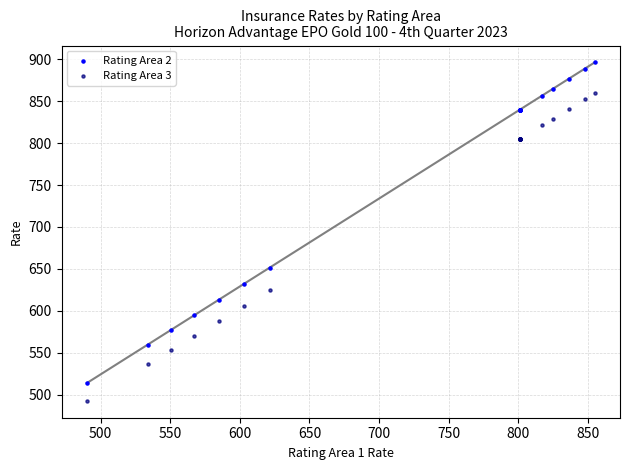

Which series contains the highest Y value?

Rating Area 2